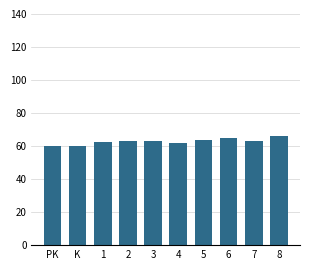

What is the maximum value shown in the chart?

66.0